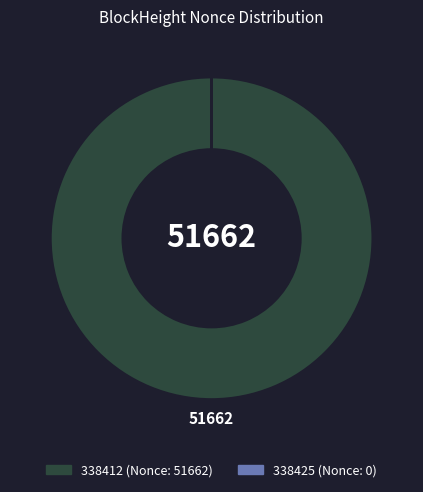

Is there a majority slice in this chart?

Yes